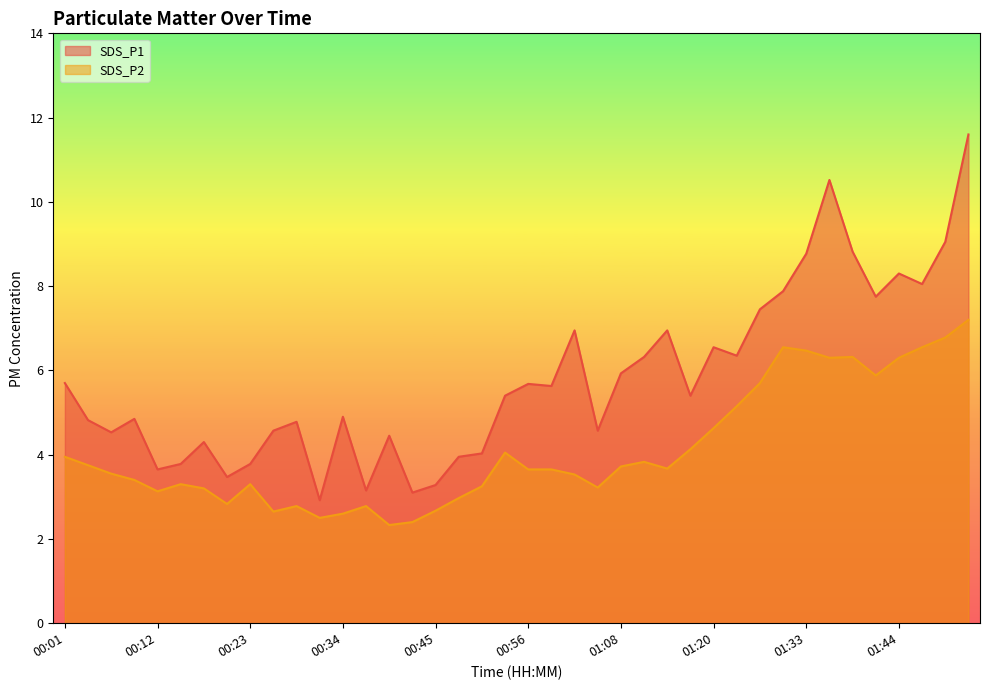

What is the label of the 18th point from the left?

00:48